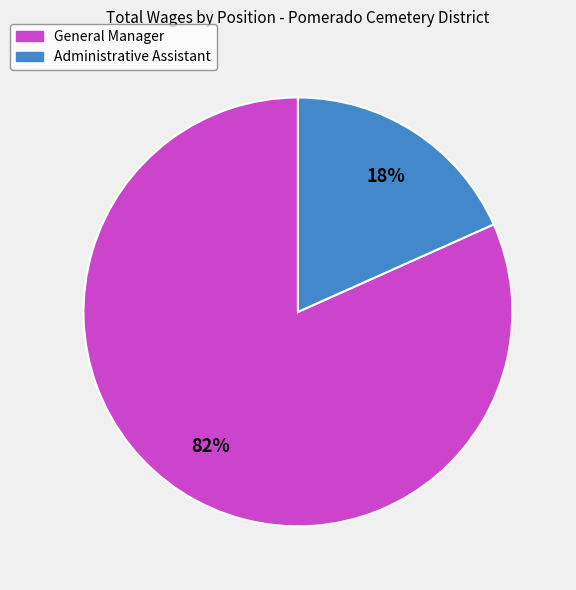

What is the smallest slice in the pie chart?

Administrative Assistant